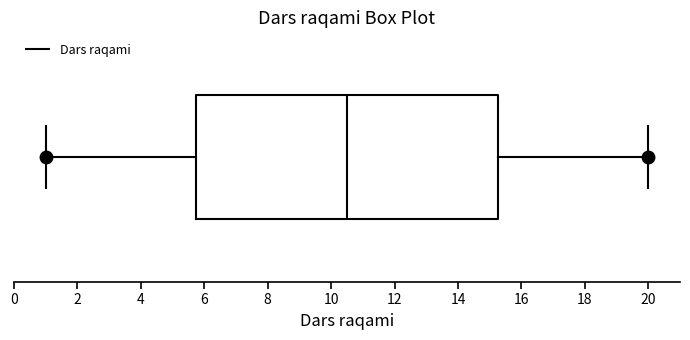

Transcribe this box plot: give where the median line is, the range the box spans, and where the two whiskers end, as read against the x-axis. The values are not printed on the chart, so give them approximately, as read against the axis.

median 10.6, box 5.8 to 15.2, whiskers 1.0 to 20.0